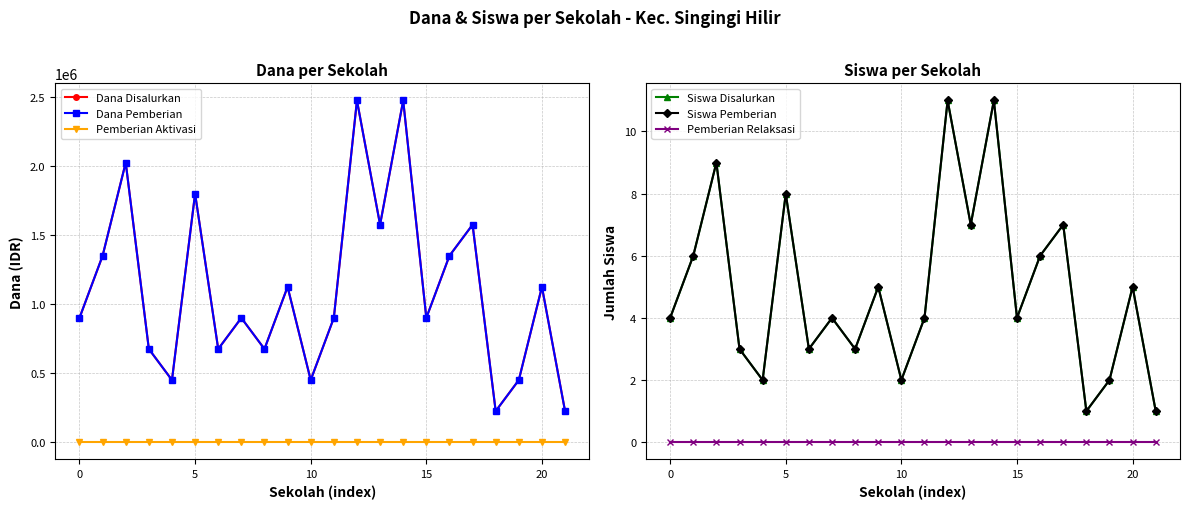

What is the label of the 16th point from the left?

15